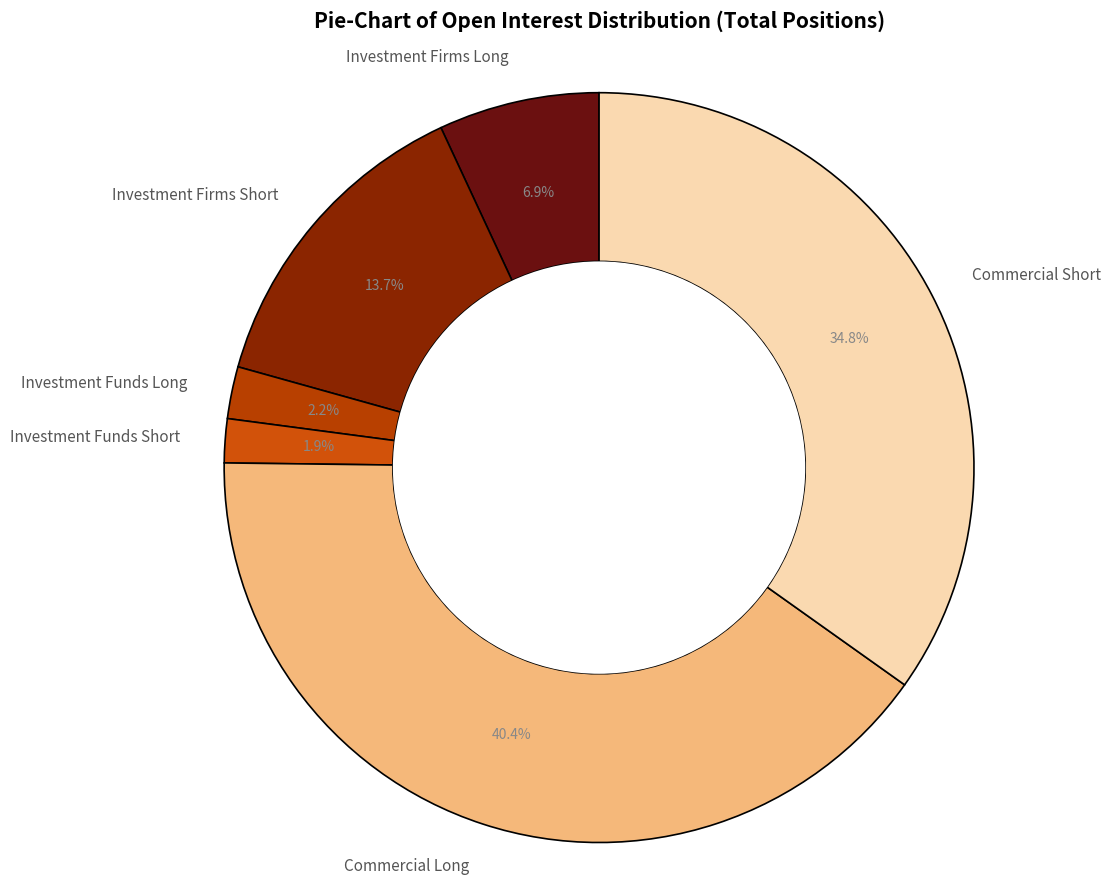

What is the largest slice in the pie chart?

Commercial Long